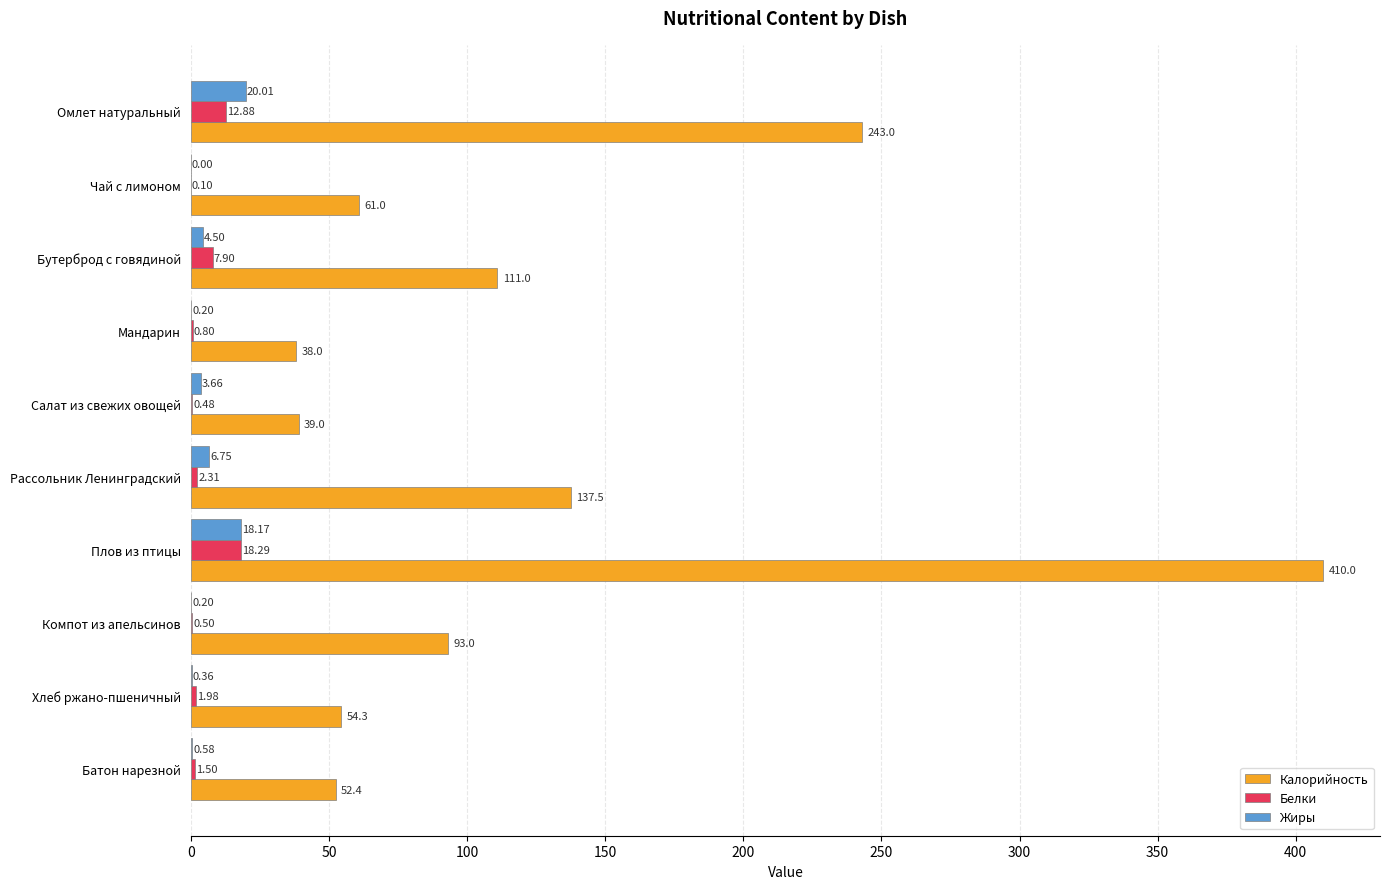

What is the sum of all Белки values?

46.7